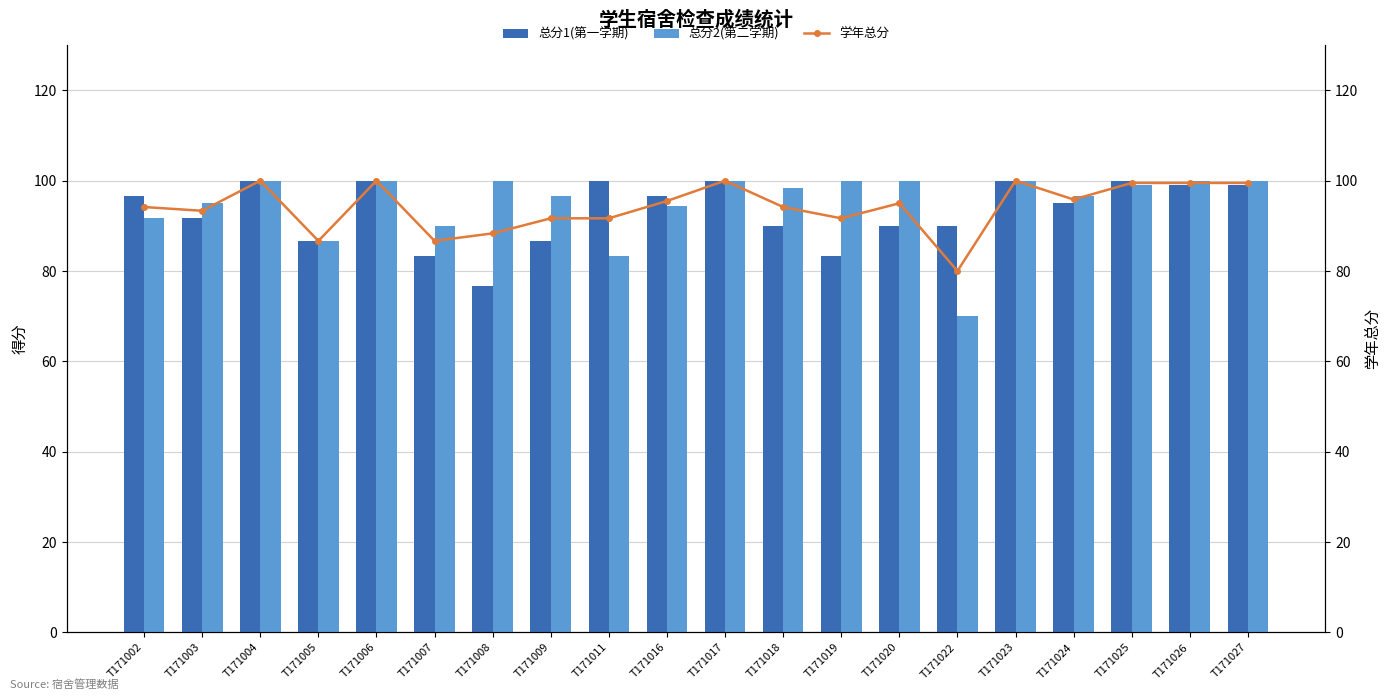

At which label is 总分2(第二学期) closest to 85?

T171005